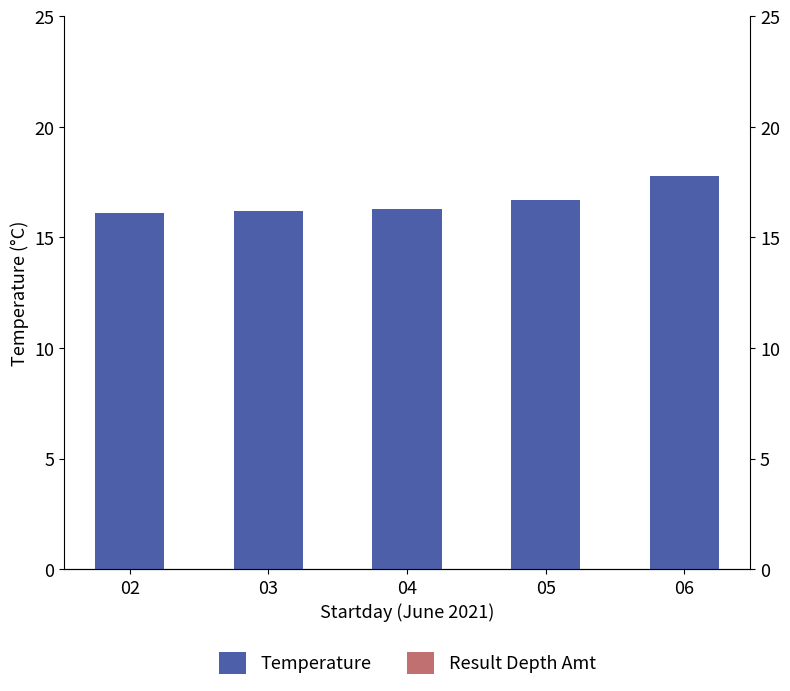

Reading left to right, list all the values displayed in this chart.

Temperature: 16.1	16.2	16.3	16.7	17.8
Result Depth Amt: 0.0	0.0	0.0	0.0	0.0